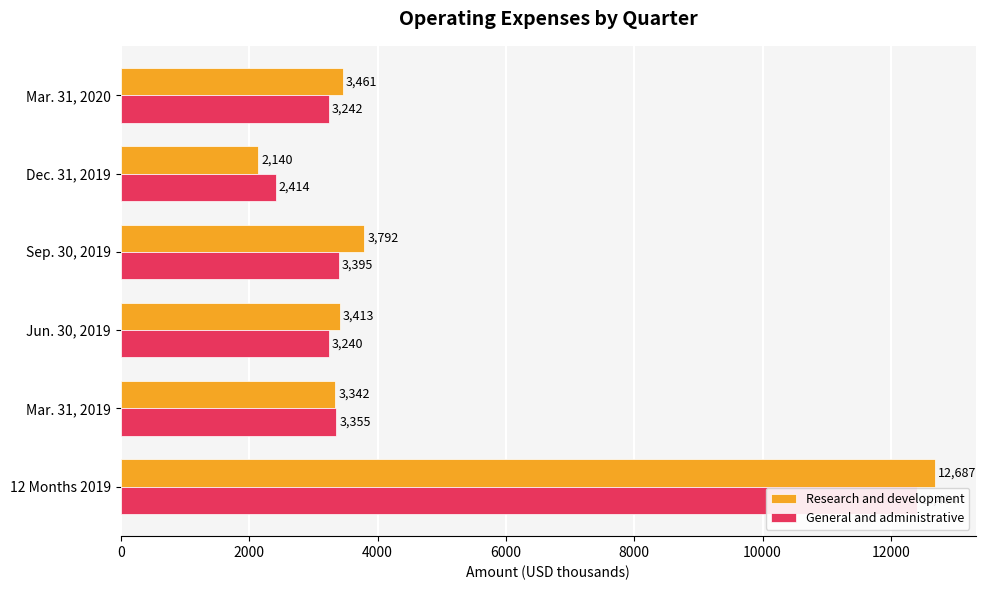

Does the chart contain stacked bars?

No